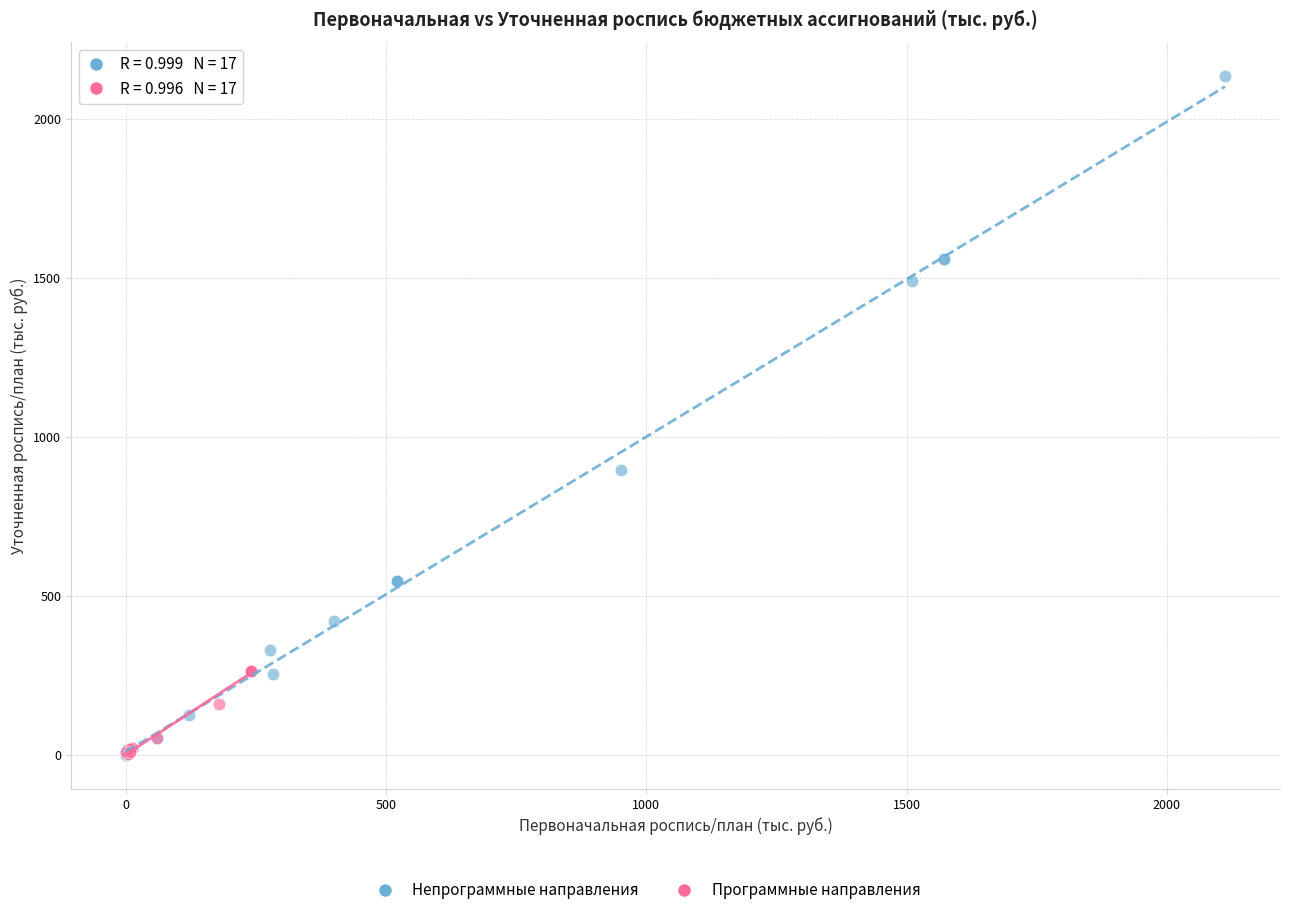

Which series has the largest Y range (max minus min)?

Непрограммные направления